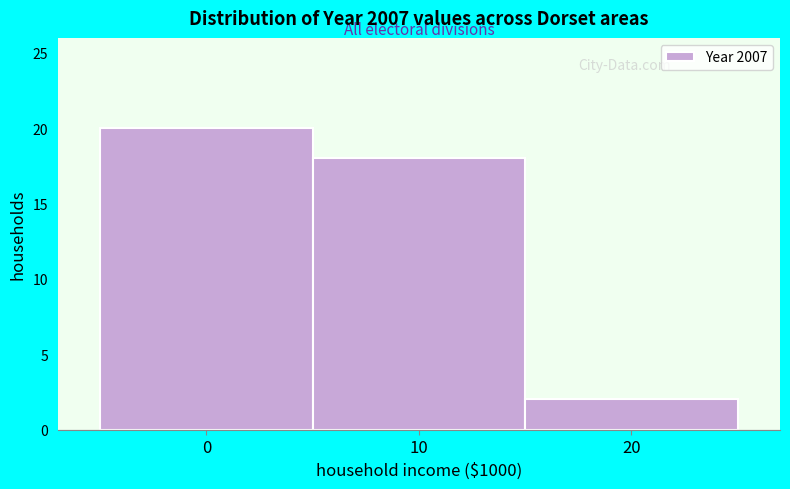

Reading left to right, transcribe all the data shown in this chart.

0=20	10=18	20=2